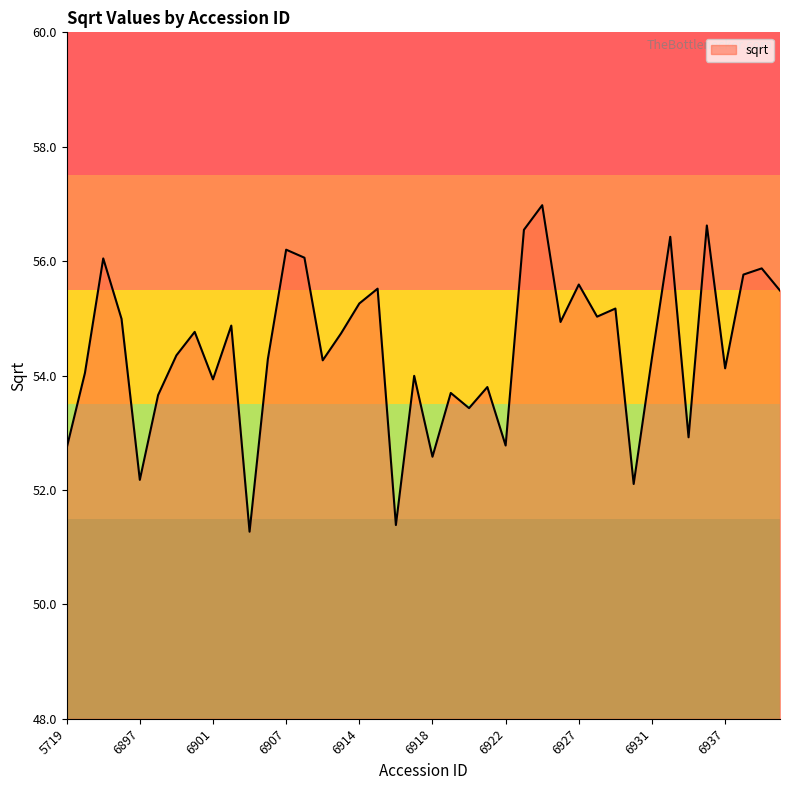

What is the smallest value displayed?

51.3